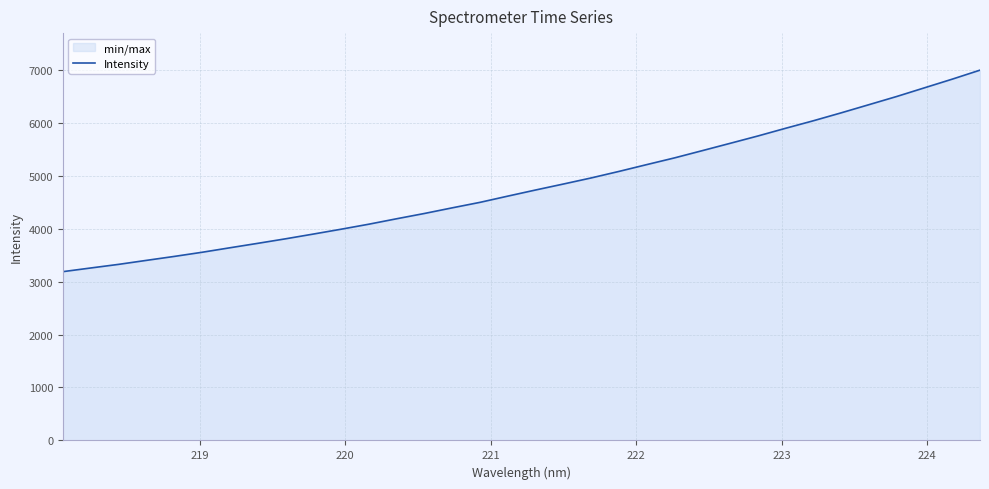

What is the maximum value shown in the chart?

6990.8